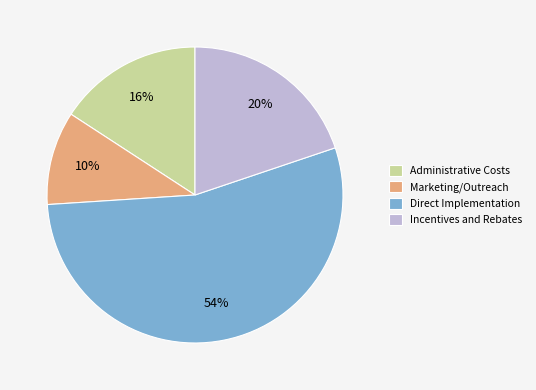

Between Marketing/Outreach and Incentives and Rebates, which is larger?

Incentives and Rebates